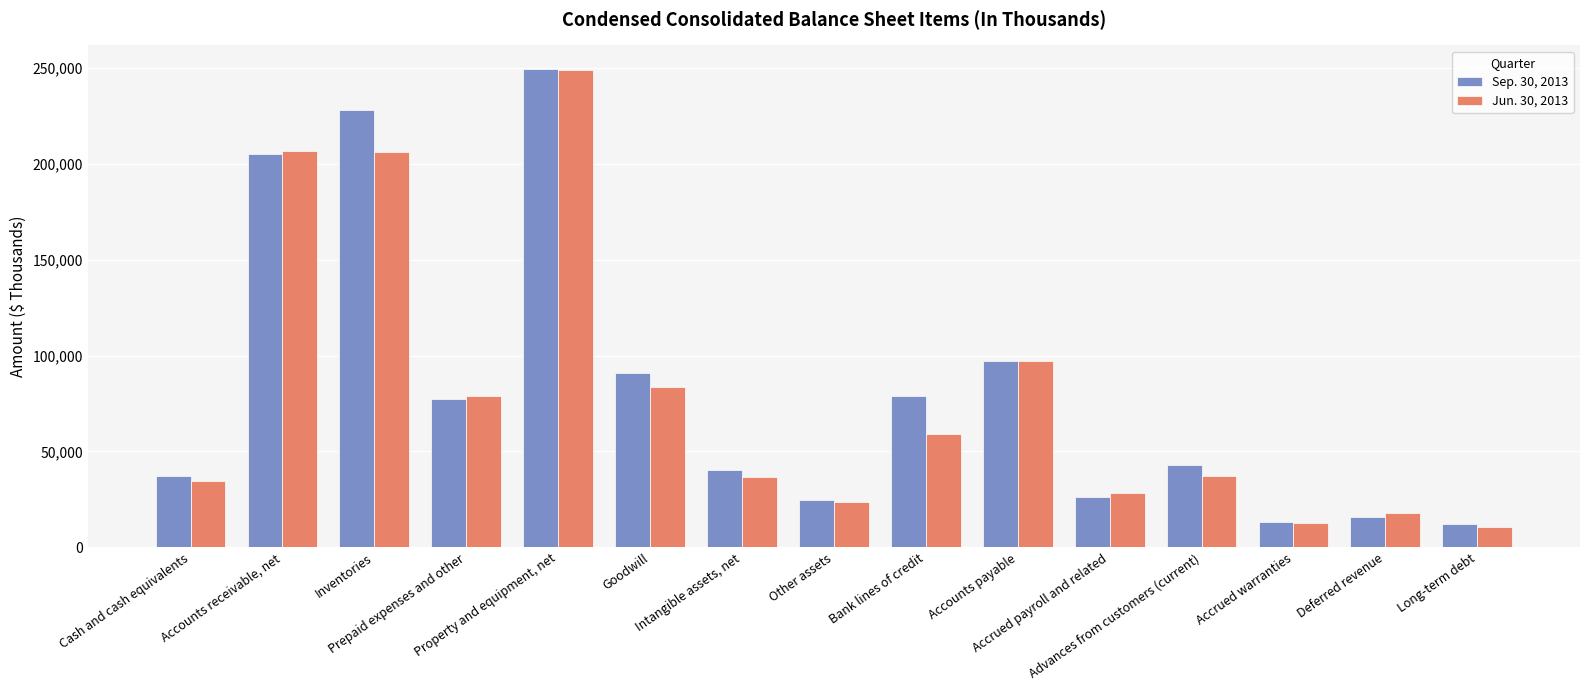

How many distinct data groups are displayed?

2